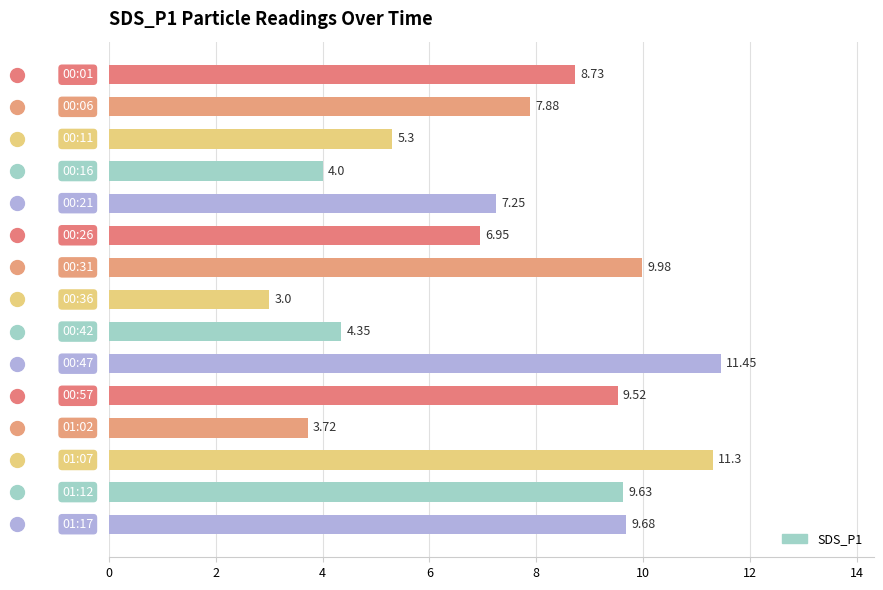

What is the average value?

7.5